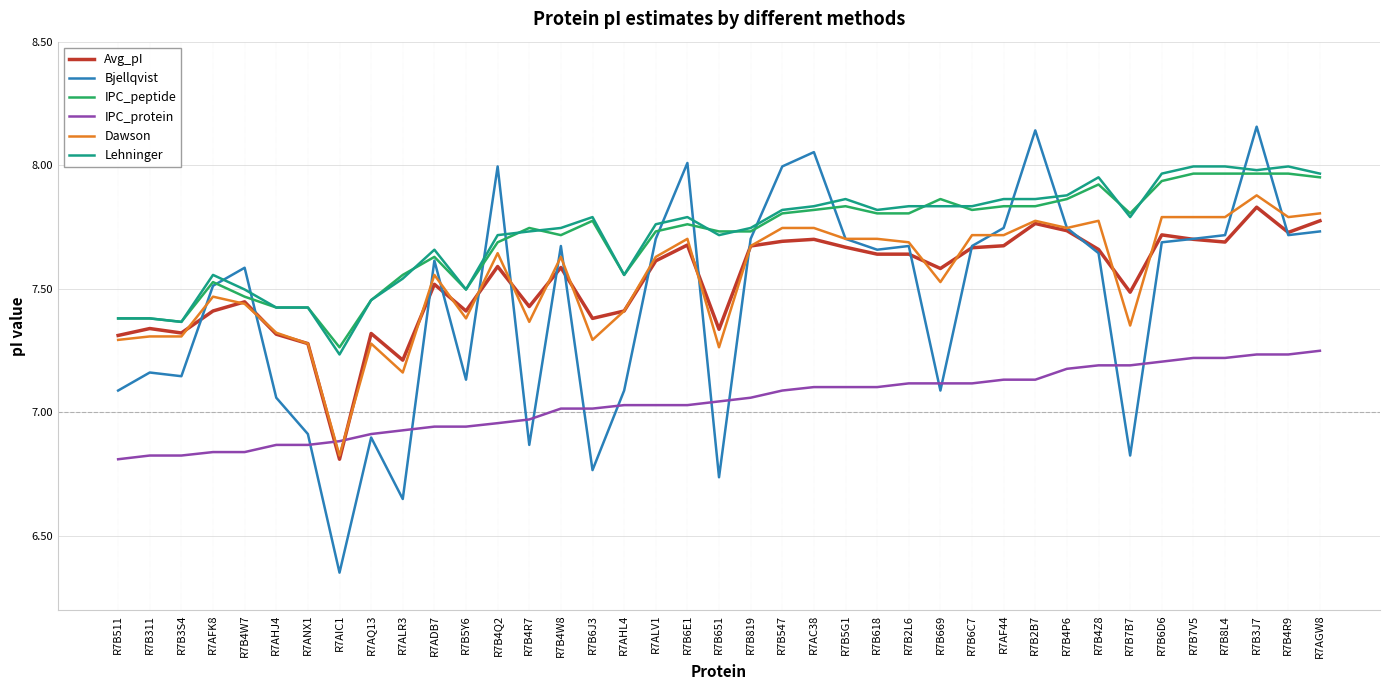

Which series ends up on top after the final intersection of Dawson and IPC_protein?

Dawson